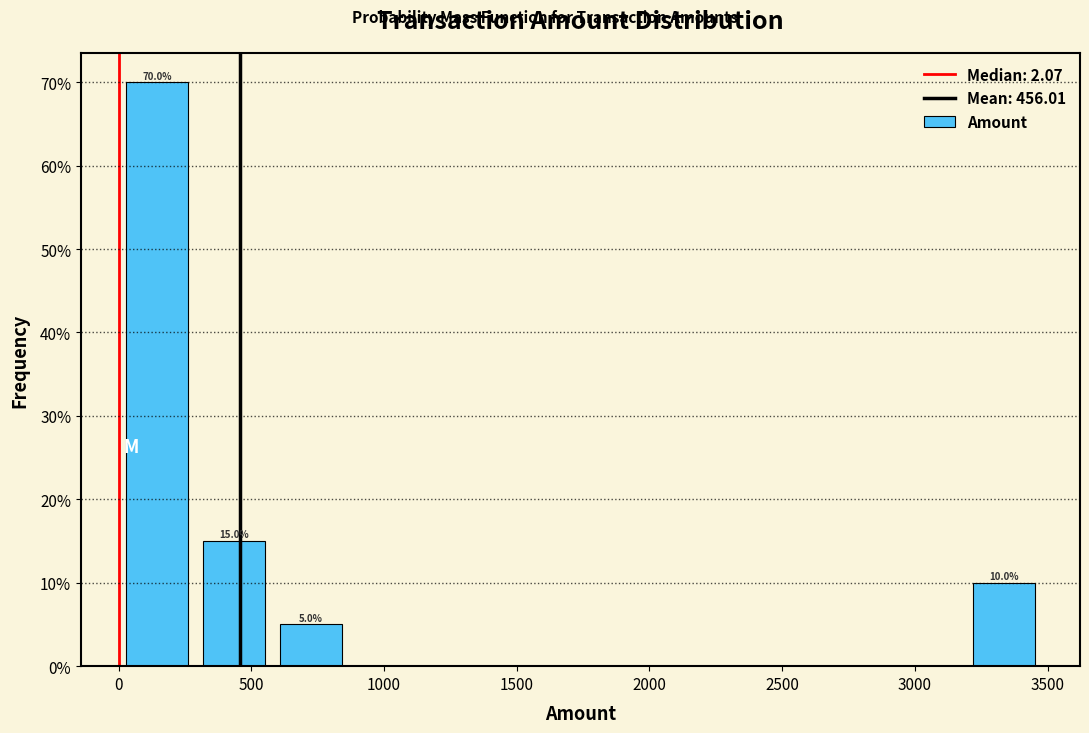

Over which range of the x-axis is the bar tallest?

0 to 300